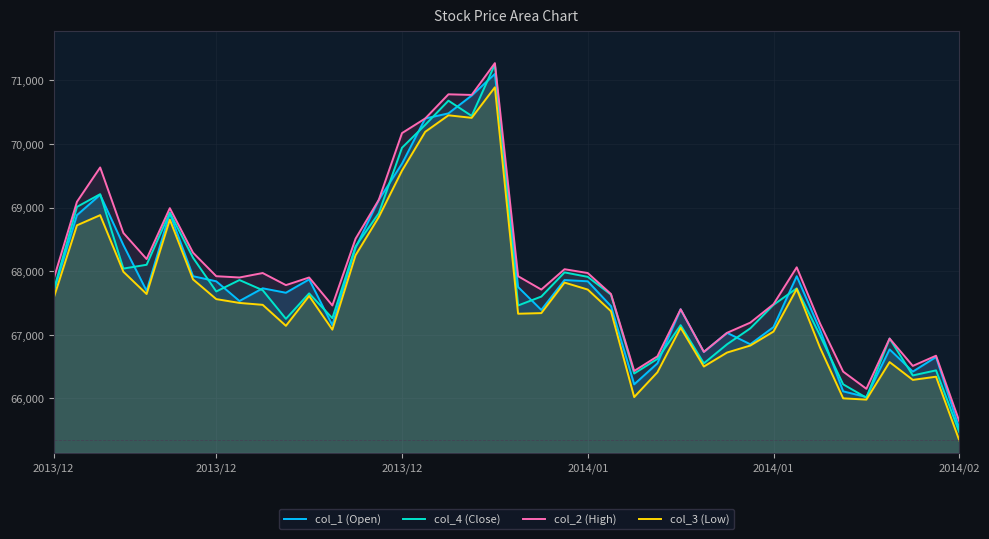

Is the value of col_3 (Low) at 2013/12 greater than the value of col_4 (Close) at 17?

No